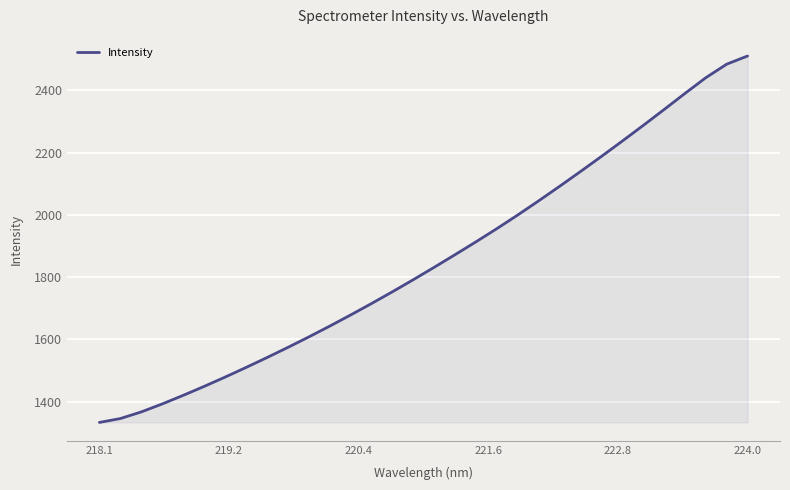

What is the difference between the maximum and minimum values?

1177.2